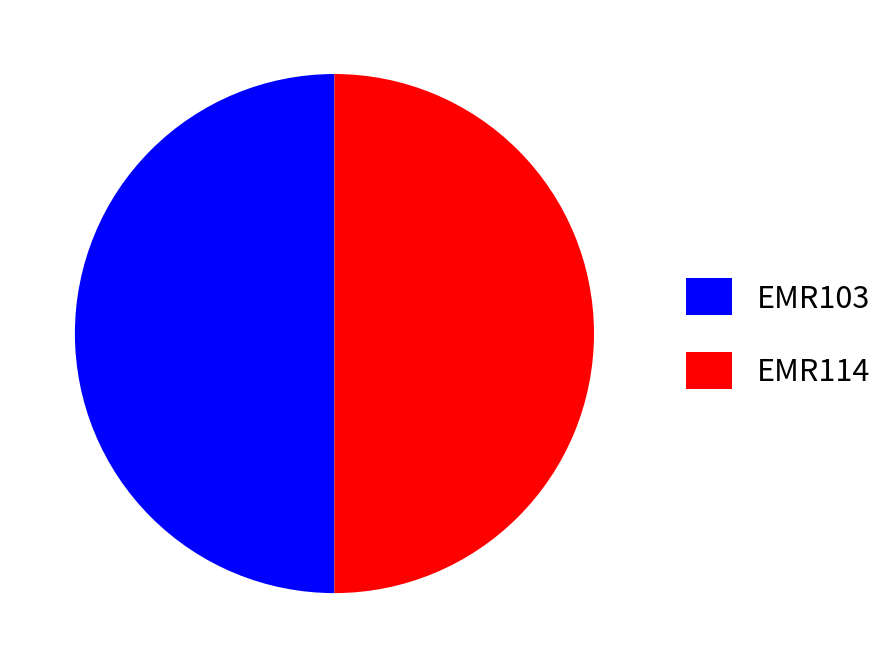

True or false: EMR114 accounts for 50% of the total.

True